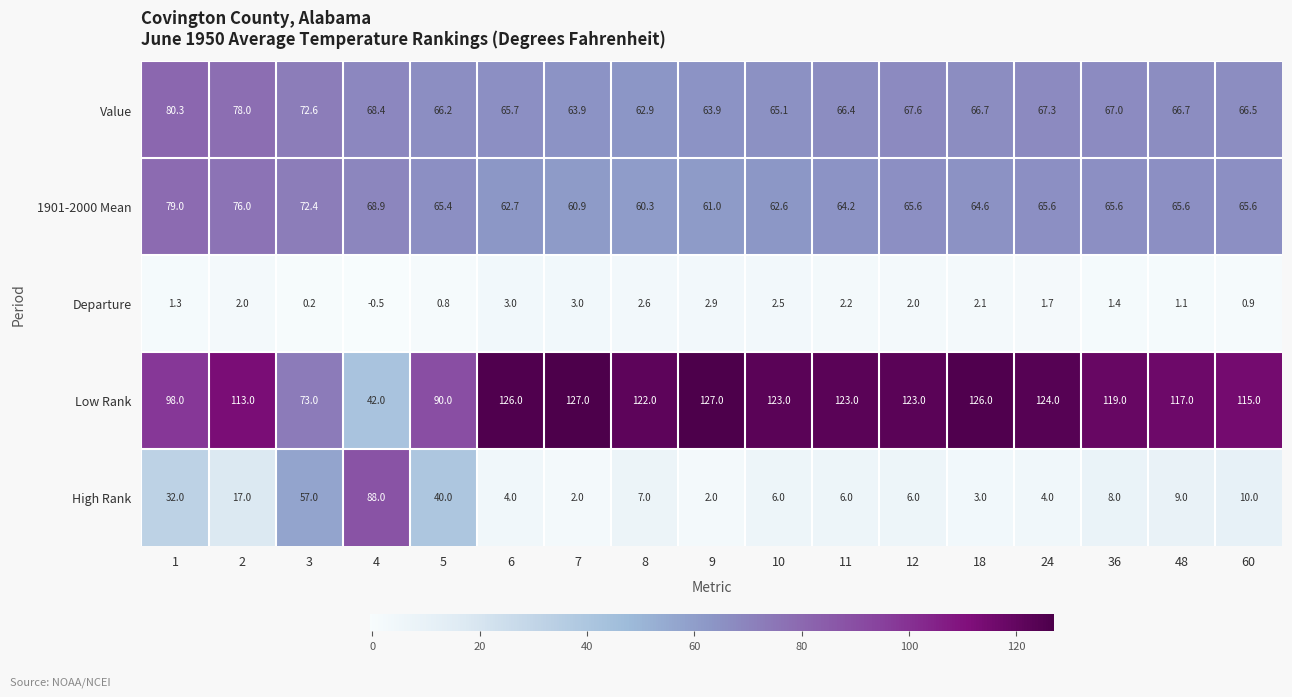

Which series has the largest total across all categories?

Low Rank